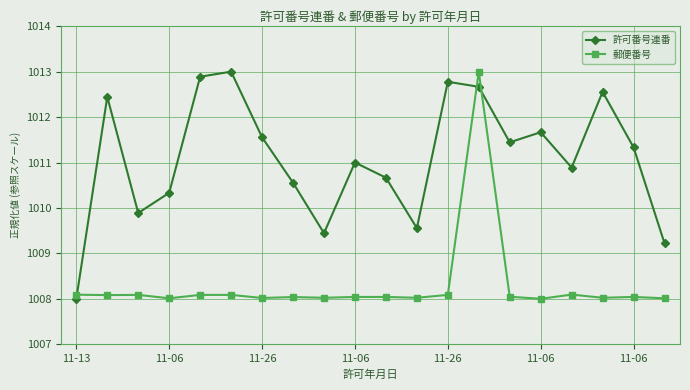

What is the difference between the second highest and second lowest values in the 郵便番号 series?

0.1